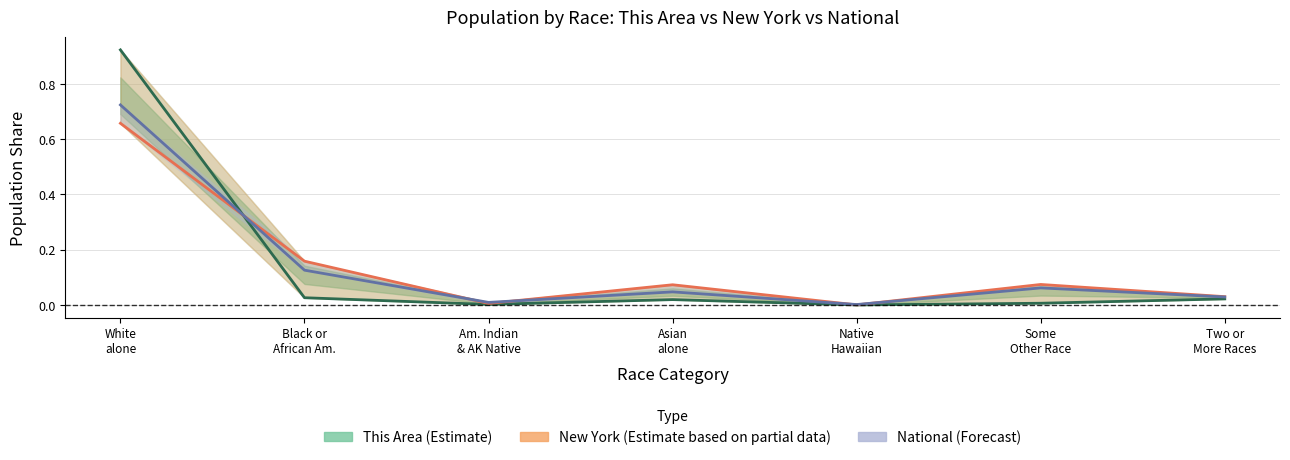

What is the total value across all series at Asian
alone?

0.1